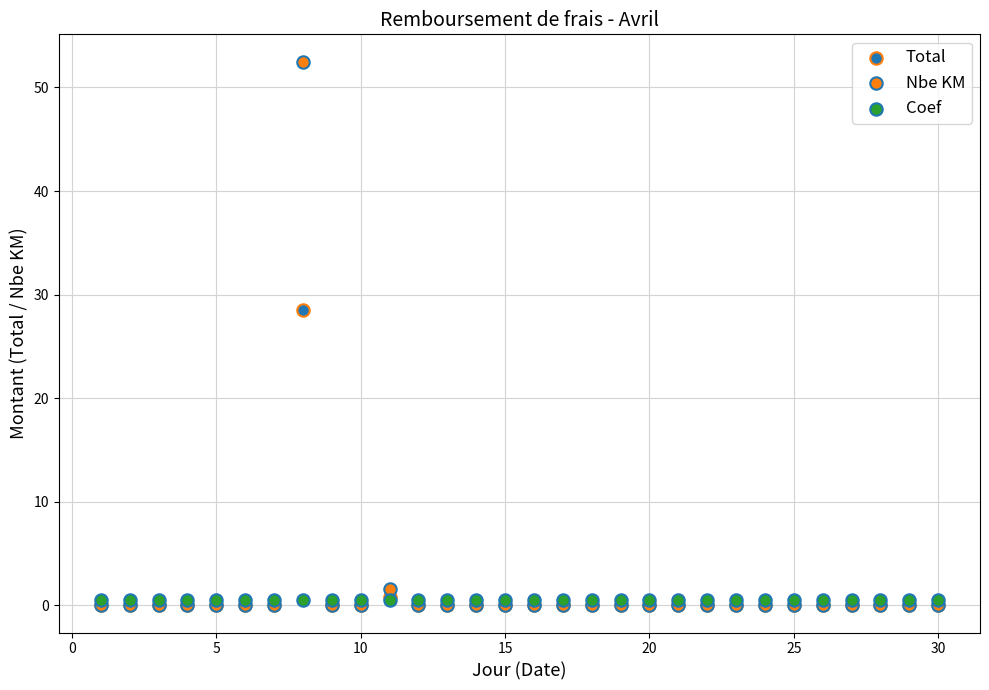

Across all series, what Y value is closest to 26?

28.5